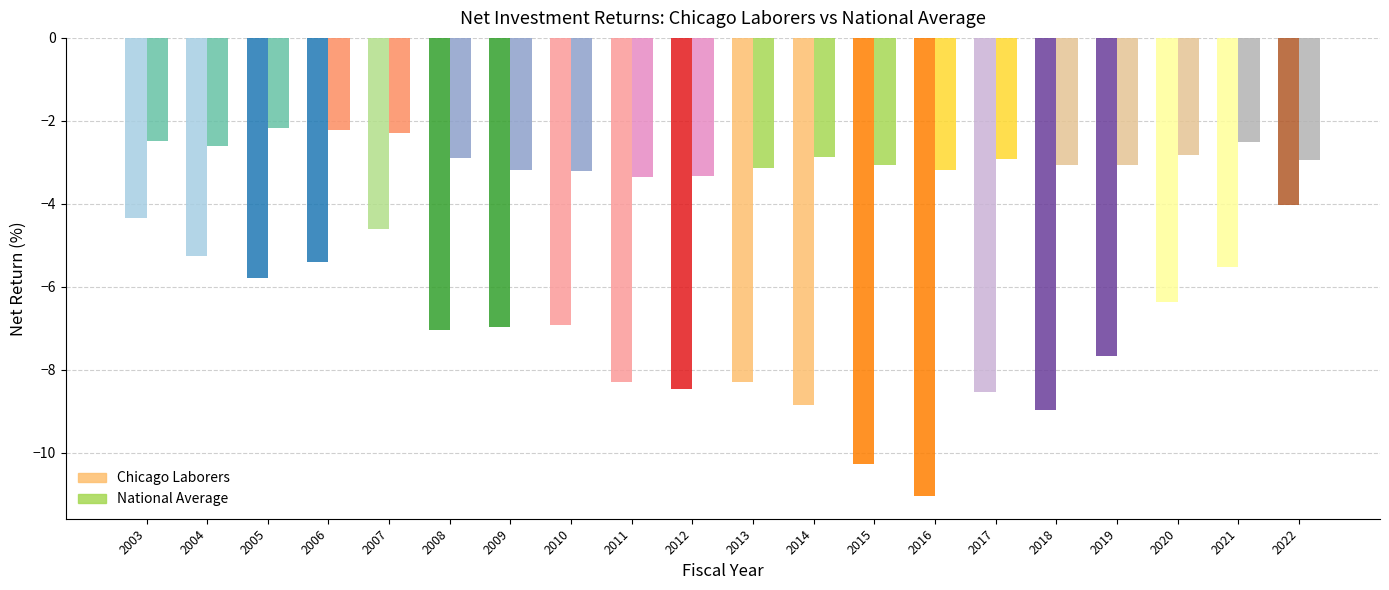

At which label does Chicago Laborers first exceed -6?

2003